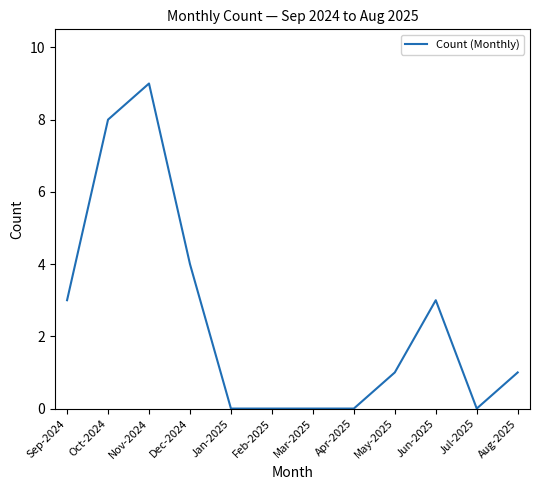

Reading left to right, list all the values displayed in this chart.

3	8	9	4	0	0	0	0	1	3	0	1